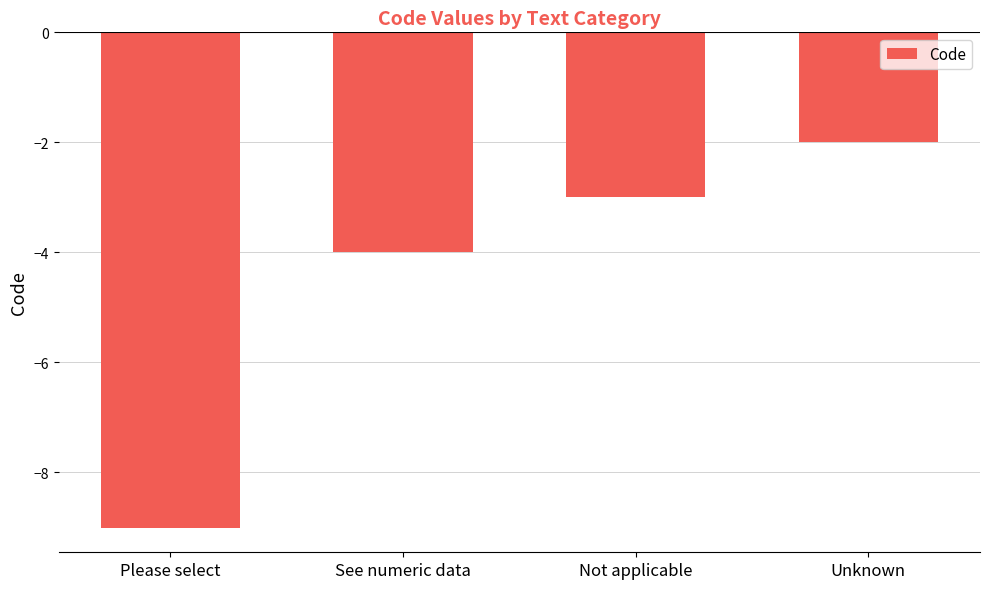

How many categories are shown in the chart?

4